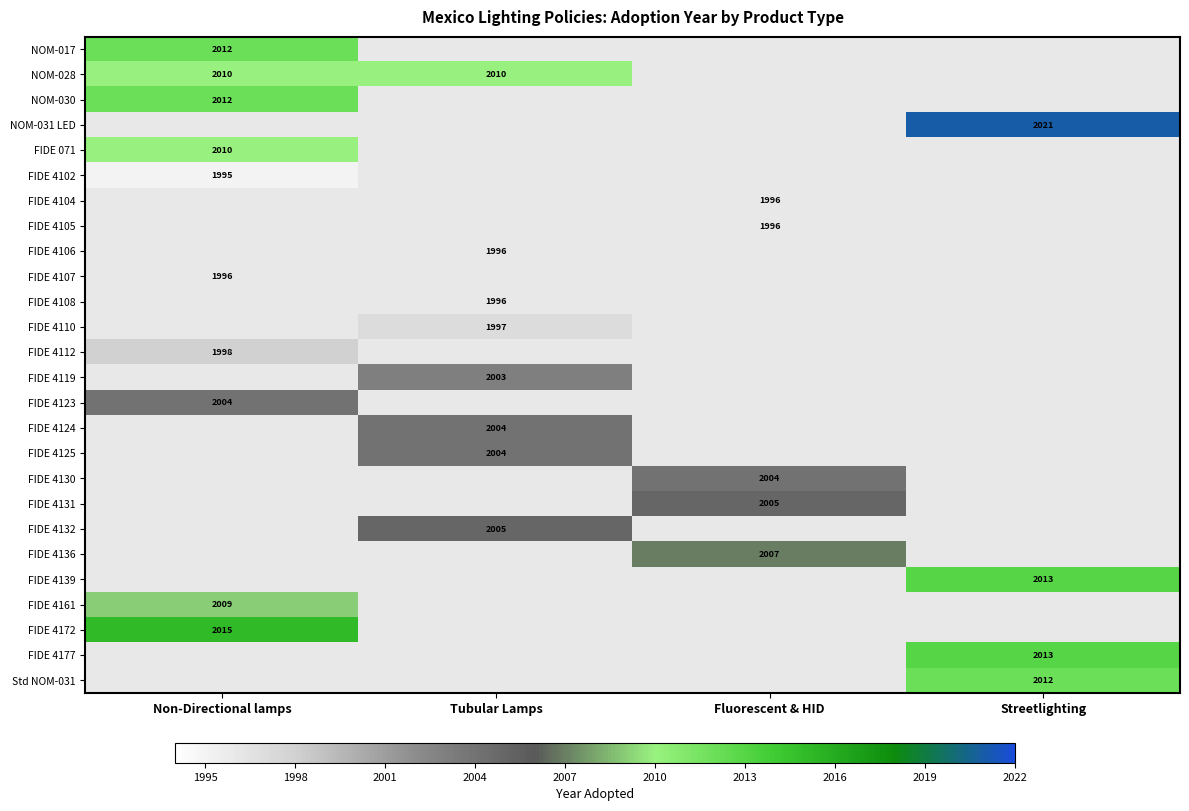

What is the greatest value displayed?

2021